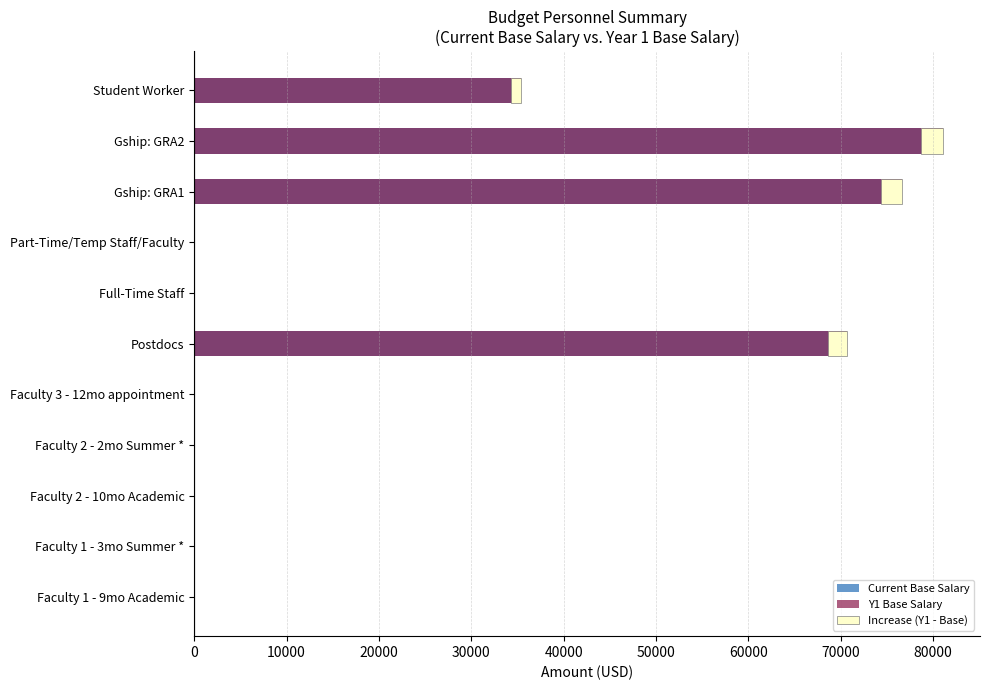

What value does the Y1 Base Salary series have at Gship: GRA1?

76633.6